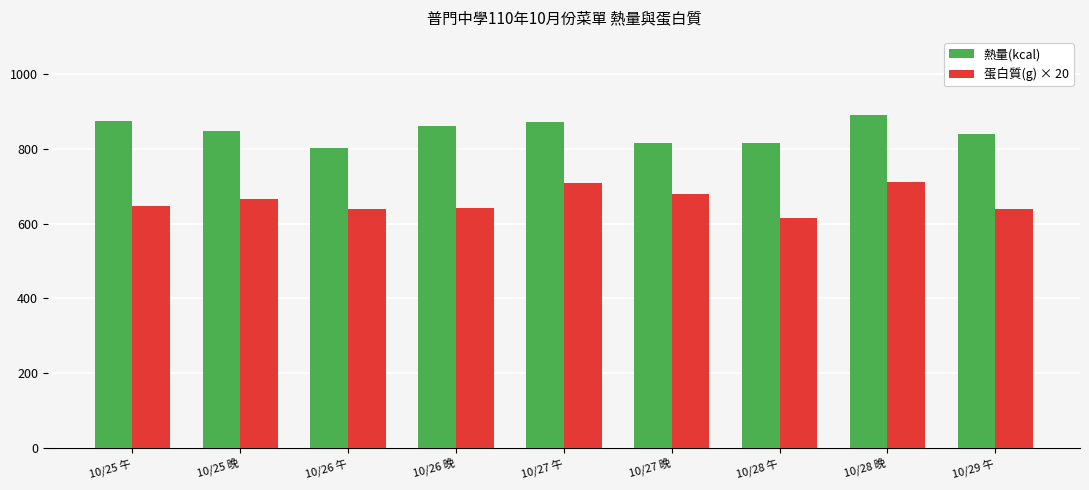

Count the number of data series in this chart.

2